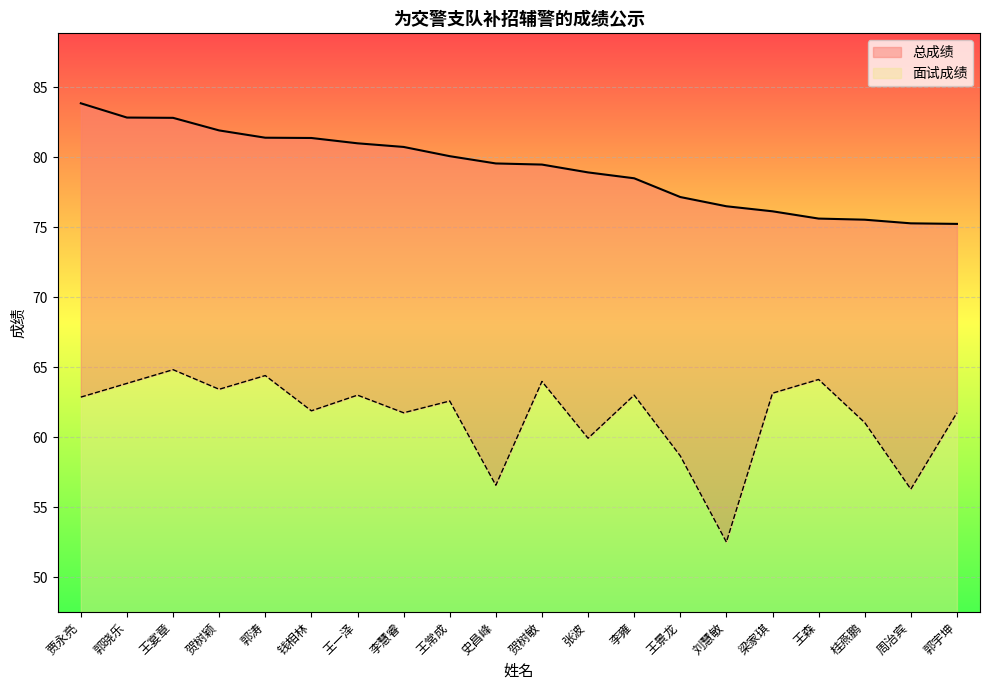

Where is 面试成绩 nearest to the value 58?

王景龙